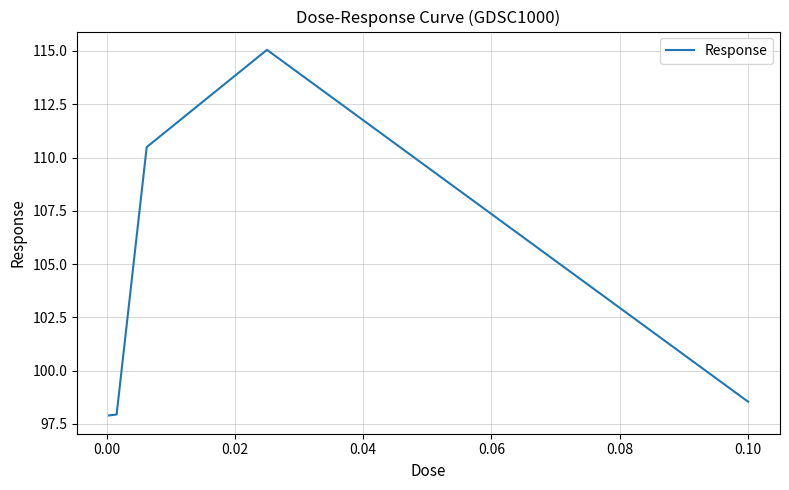

How many interior local peaks (higher than both neighbors) does the data have?

1